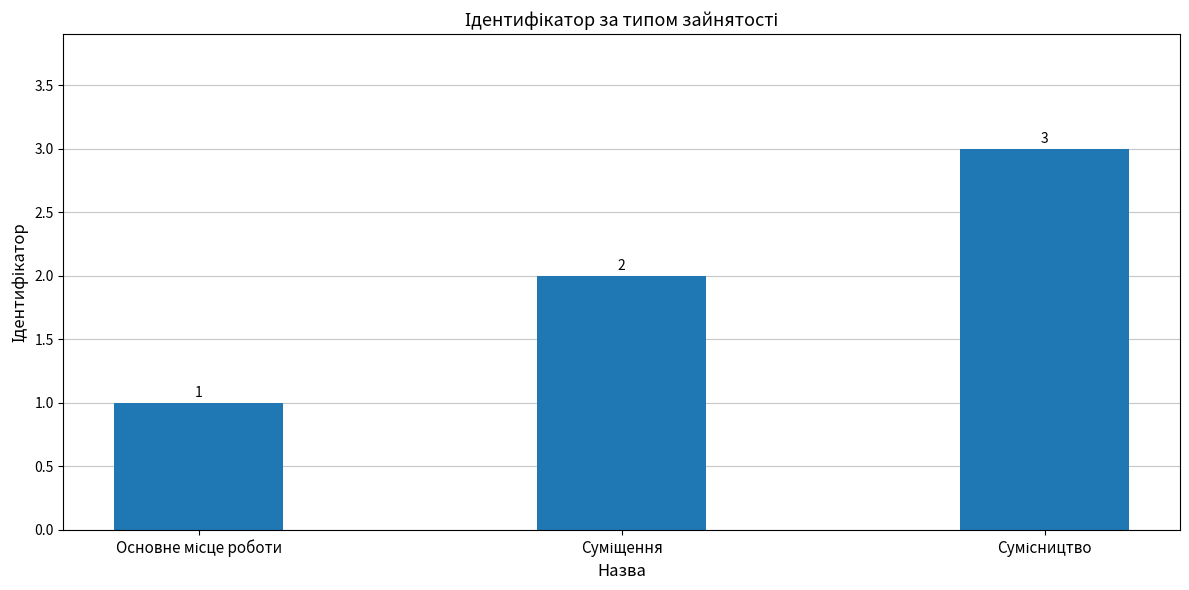

What is the difference between the maximum and minimum values?

2